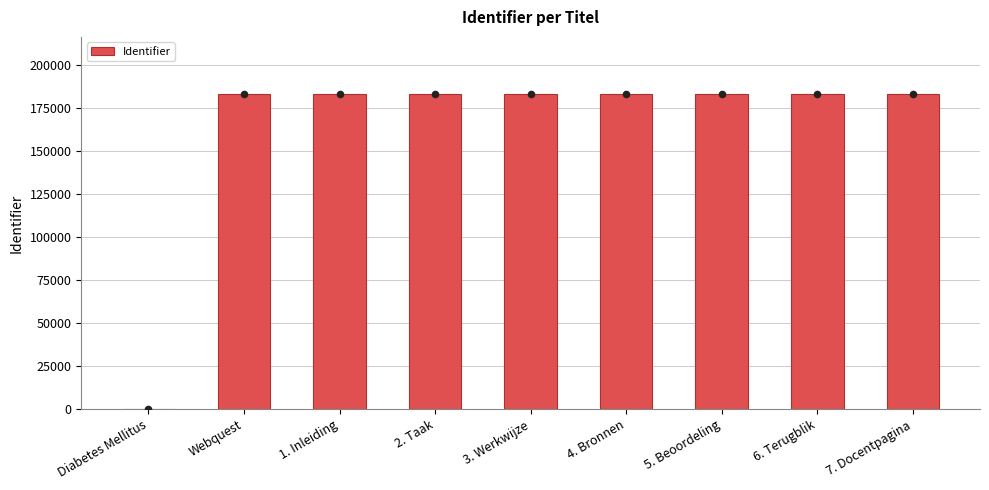

Which has a higher value, 3. Werkwijze or 6. Terugblik?

6. Terugblik